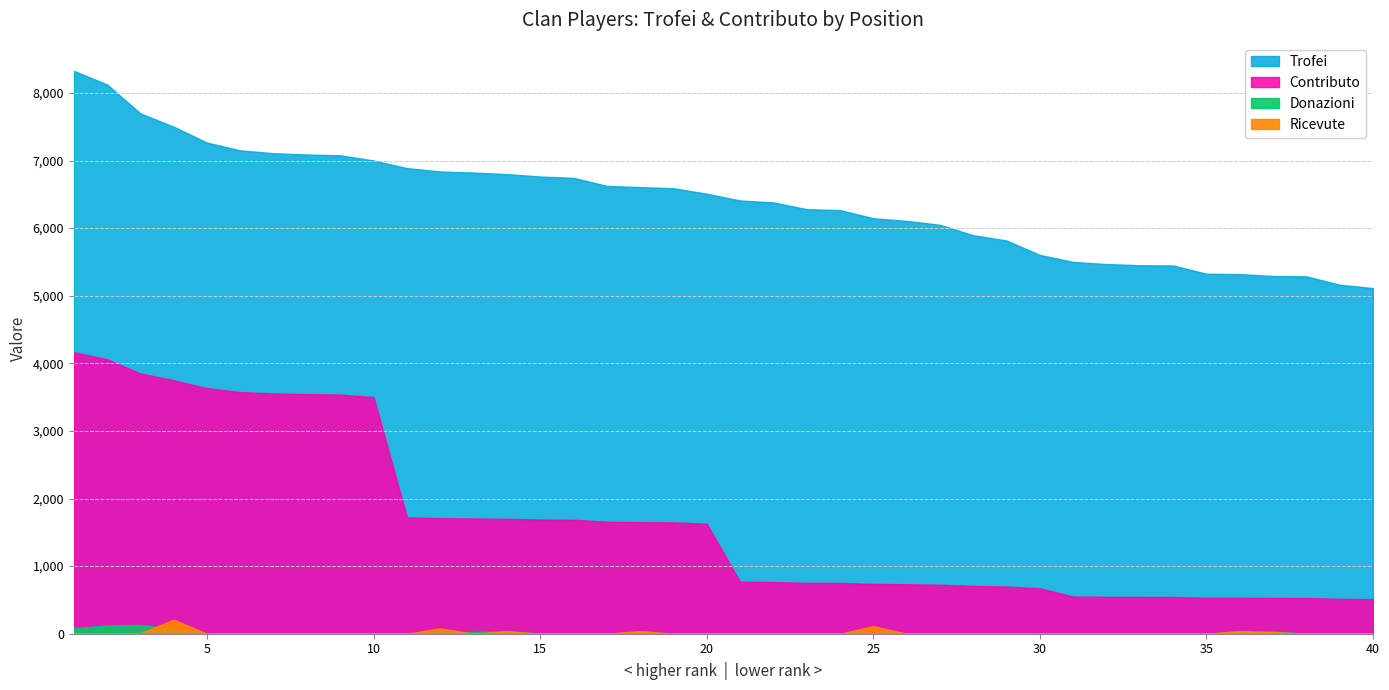

Read the Trofei value at 33.

5451